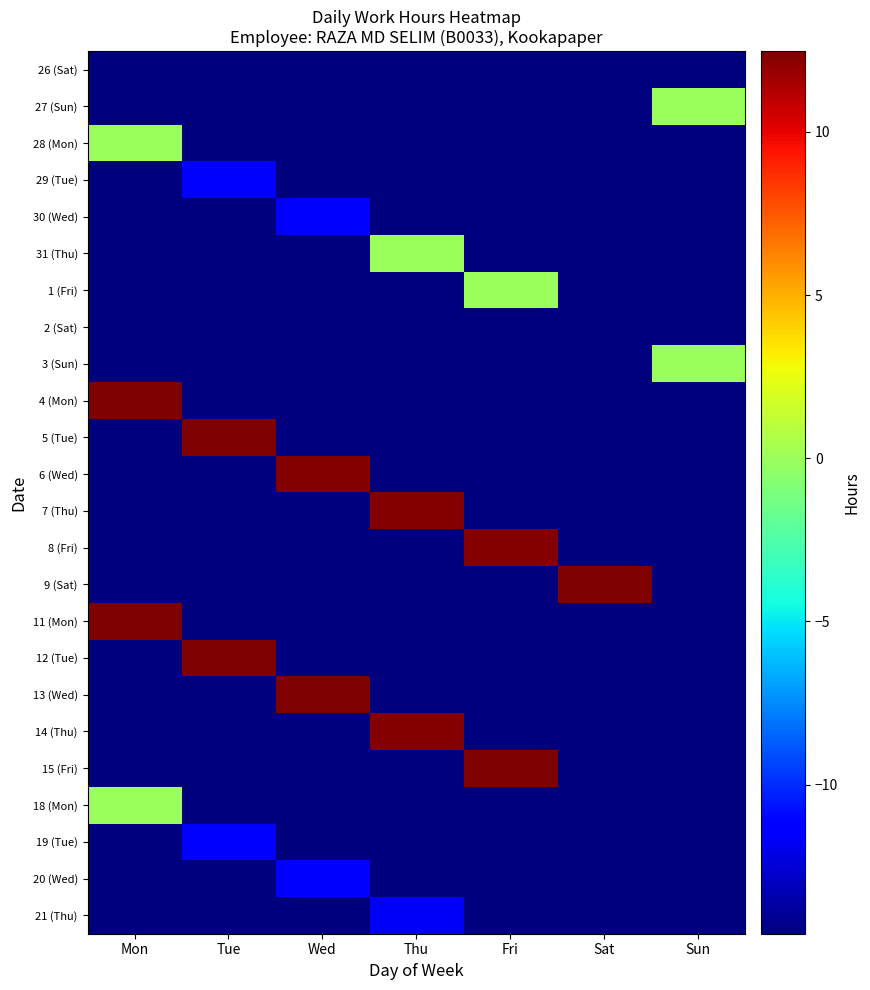

Rank the series at Tue from lowest to highest value.

26 (Sat), 27 (Sun), 28 (Mon), 30 (Wed), 31 (Thu), 1 (Fri), 2 (Sat), 3 (Sun), 4 (Mon), 6 (Wed), 7 (Thu), 8 (Fri), 9 (Sat), 11 (Mon), 13 (Wed), 14 (Thu), 15 (Fri), 18 (Mon), 20 (Wed), 21 (Thu), 29 (Tue), 19 (Tue), 12 (Tue), 5 (Tue)